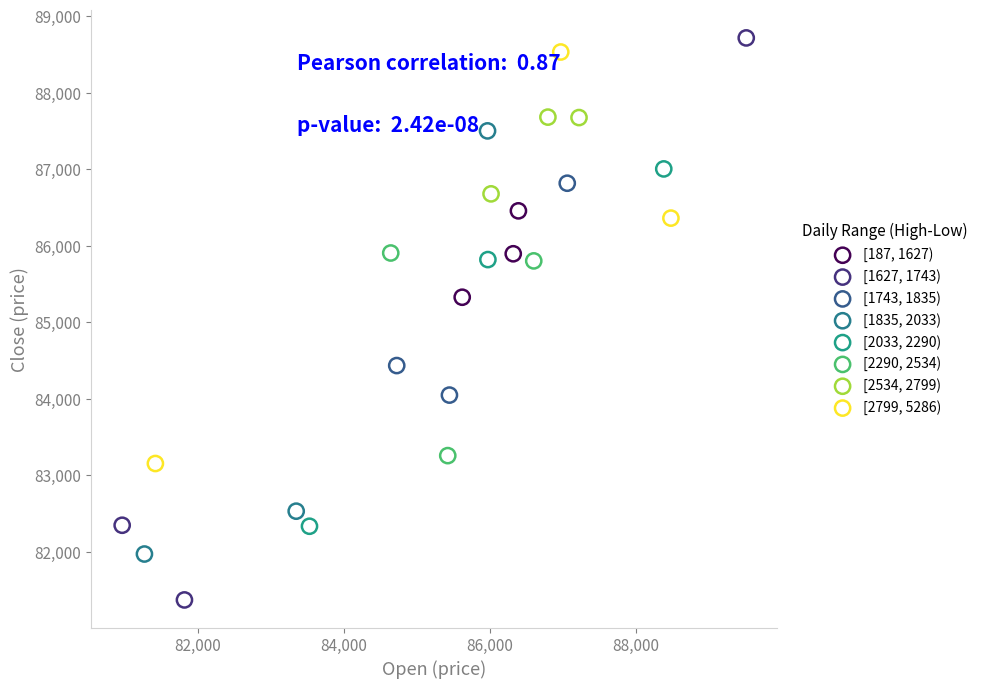

Which series has the largest Y range (max minus min)?

[1627, 1743)